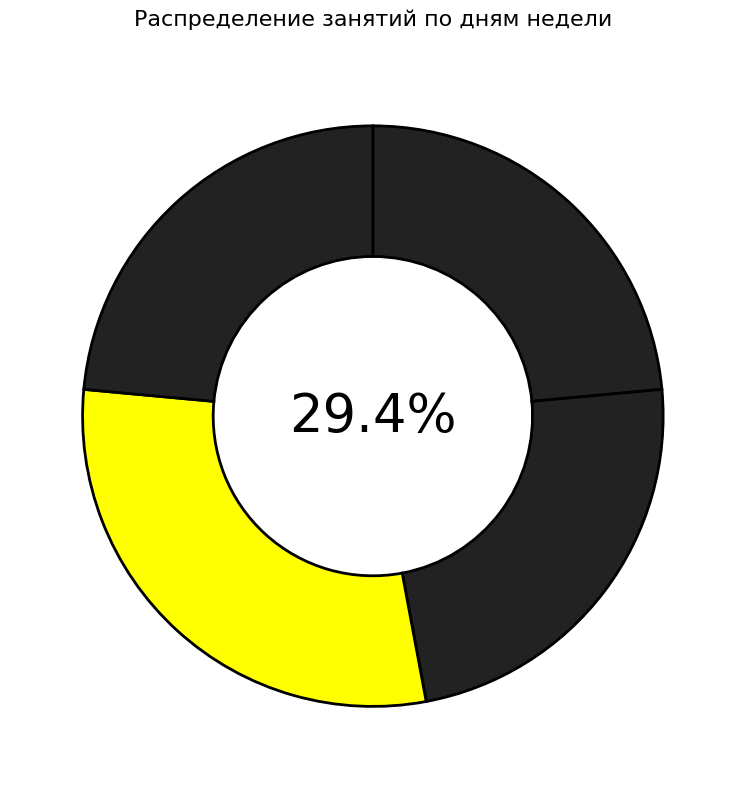

Does any single category account for the majority?

No